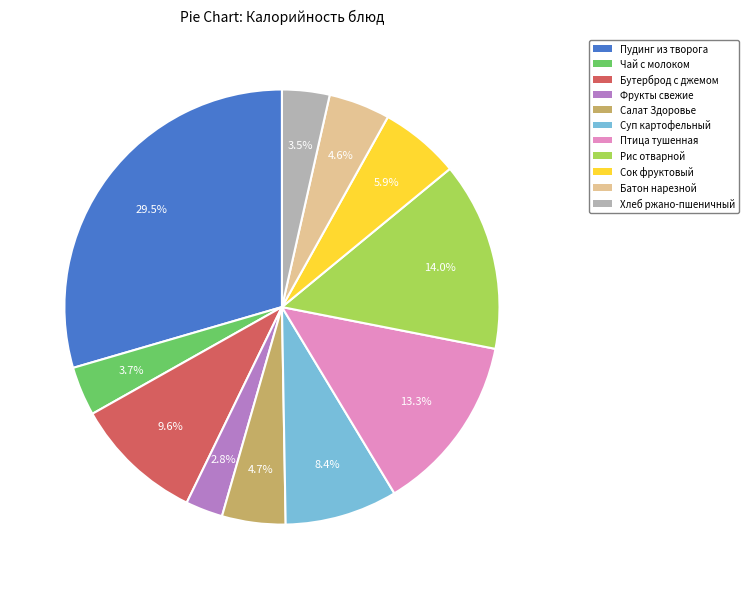

Is there a majority slice in this chart?

No